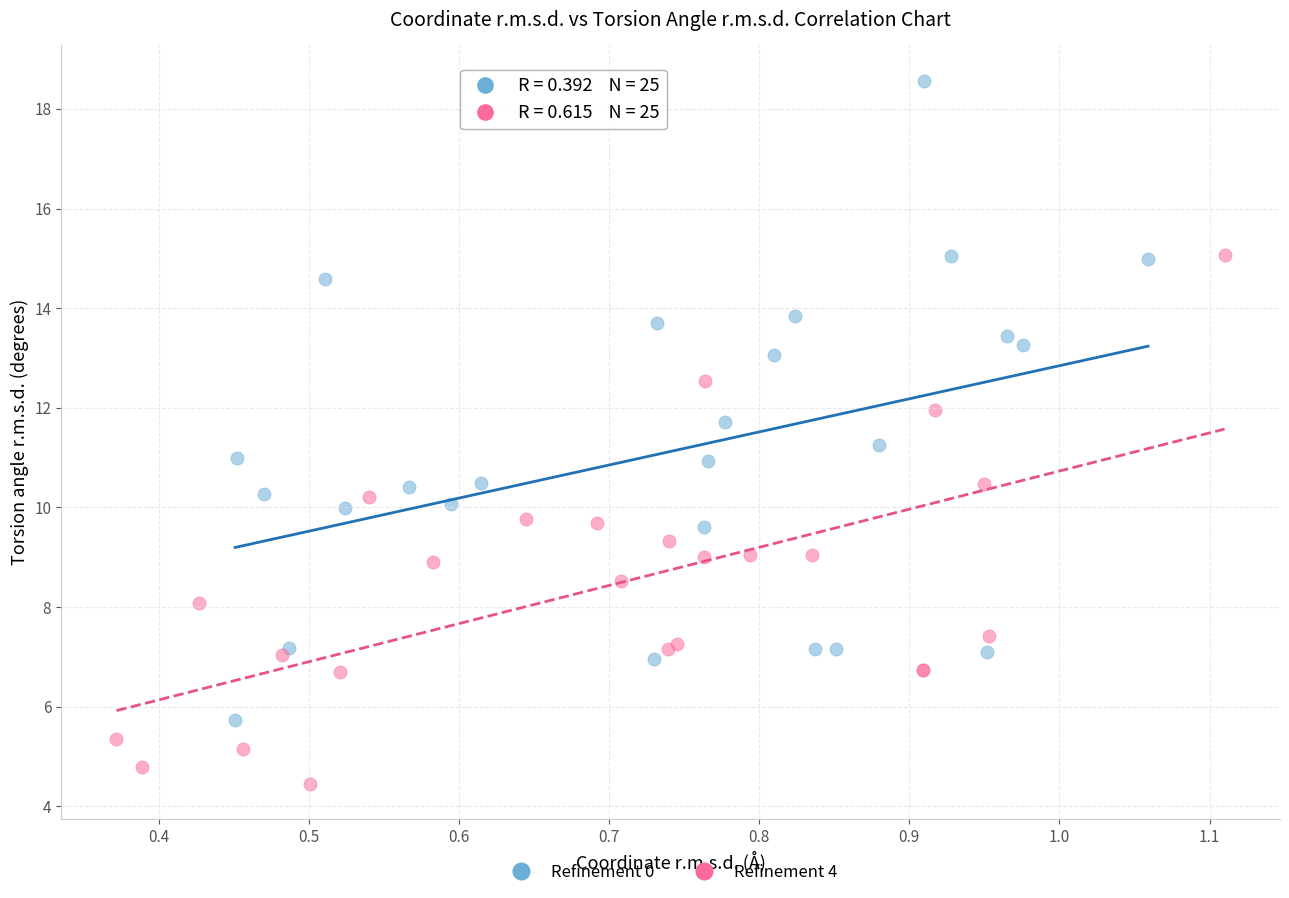

Which series contains the highest Y value?

Refinement 0